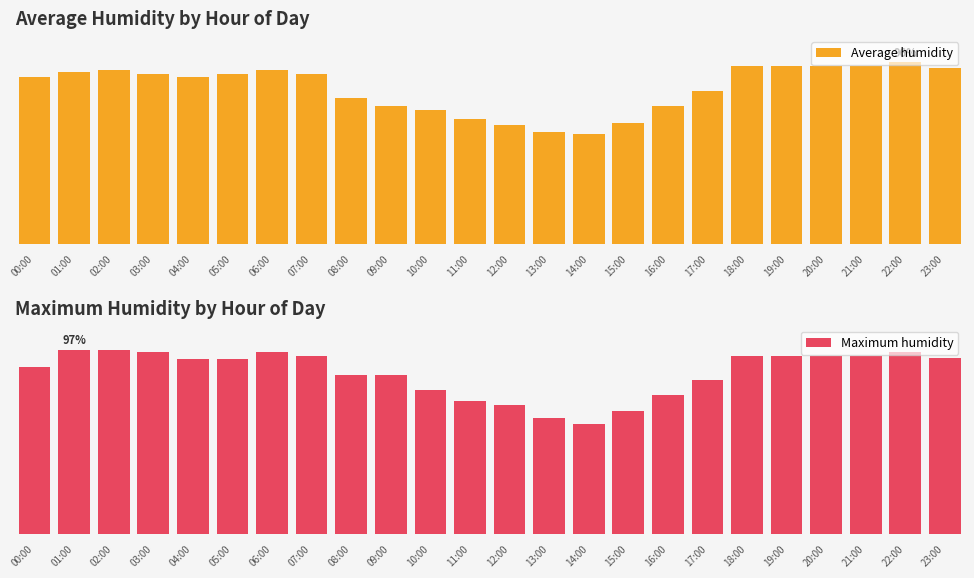

What is the minimum value for Maximum humidity?

58